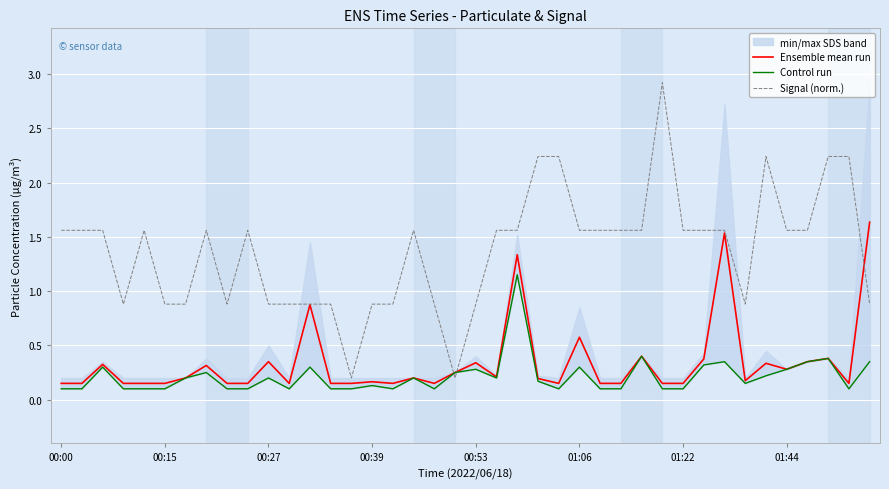

The value of Signal (norm.) at 01:44 is 2.5. True or false?

False